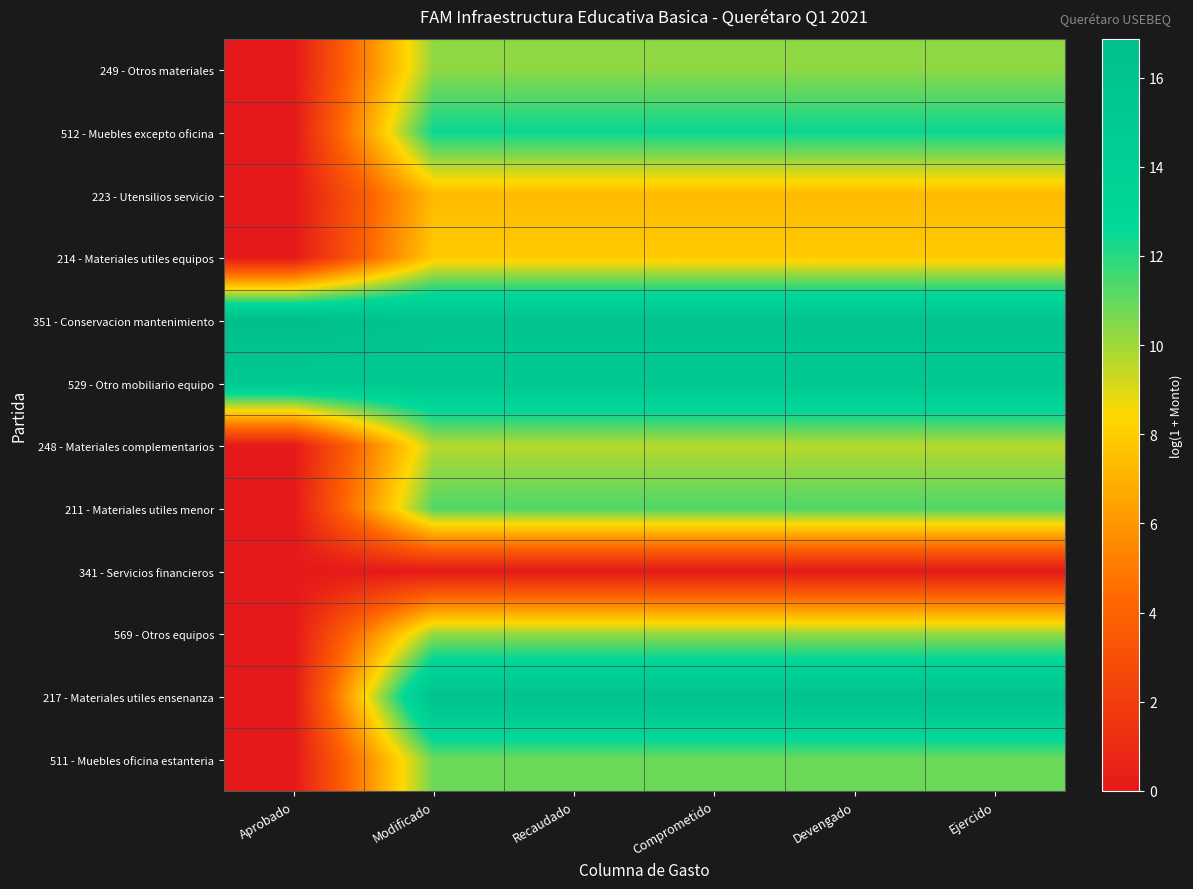

Reading left to right, extract all data points from this chart.

249 - Otros materiales: Aprobado=0.0	Modificado=10.3	Recaudado=10.3	Comprometido=10.3	Devengado=10.3	Ejercido=10.3
512 - Muebles excepto oficina: Aprobado=0.0	Modificado=12.5	Recaudado=12.5	Comprometido=12.5	Devengado=12.5	Ejercido=12.5
223 - Utensilios servicio: Aprobado=0.0	Modificado=7.3	Recaudado=7.3	Comprometido=7.3	Devengado=7.3	Ejercido=7.3
214 - Materiales utiles equipos: Aprobado=0.0	Modificado=7.9	Recaudado=7.9	Comprometido=7.9	Devengado=7.9	Ejercido=7.9
351 - Conservacion mantenimiento: Aprobado=16.9	Modificado=16.0	Recaudado=16.0	Comprometido=16.0	Devengado=16.0	Ejercido=16.0
529 - Otro mobiliario equipo: Aprobado=15.2	Modificado=15.2	Recaudado=15.2	Comprometido=15.2	Devengado=15.2	Ejercido=15.2
248 - Materiales complementarios: Aprobado=0.0	Modificado=9.6	Recaudado=9.6	Comprometido=9.6	Devengado=9.6	Ejercido=9.6
211 - Materiales utiles menor: Aprobado=0.0	Modificado=11.4	Recaudado=11.4	Comprometido=11.4	Devengado=11.4	Ejercido=11.4
341 - Servicios financieros: Aprobado=0.0	Modificado=0.0	Recaudado=0.0	Comprometido=0.0	Devengado=0.0	Ejercido=0.0
569 - Otros equipos: Aprobado=0.0	Modificado=10.2	Recaudado=10.2	Comprometido=10.2	Devengado=10.2	Ejercido=10.2
217 - Materiales utiles ensenanza: Aprobado=0.0	Modificado=16.3	Recaudado=16.3	Comprometido=16.3	Devengado=16.3	Ejercido=16.3
511 - Muebles oficina estanteria: Aprobado=0.0	Modificado=10.9	Recaudado=10.9	Comprometido=10.9	Devengado=10.9	Ejercido=10.9